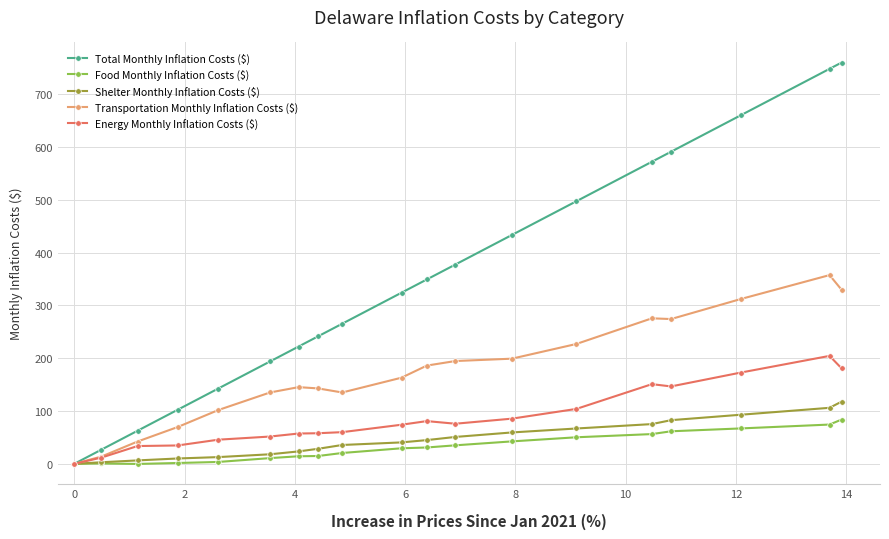

What is the difference between the second highest and second lowest values in the Transportation Monthly Inflation Costs ($) series?

315.9